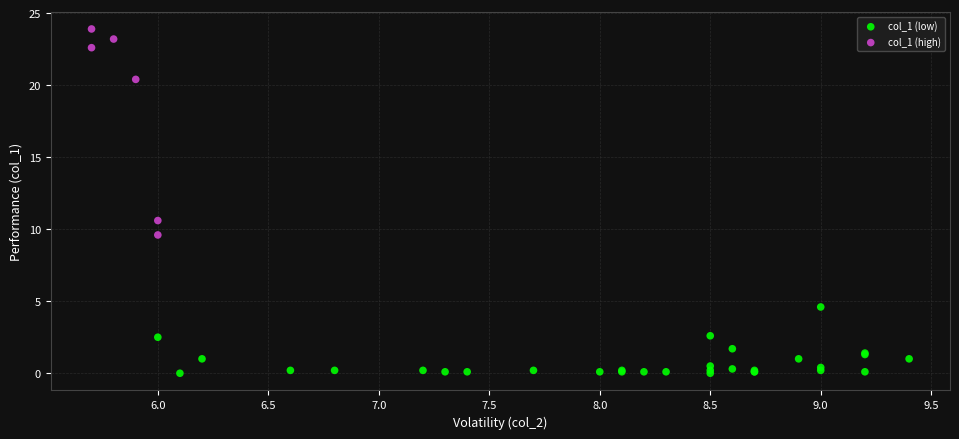

Which series reaches the minimum Y coordinate?

col_1 (low)